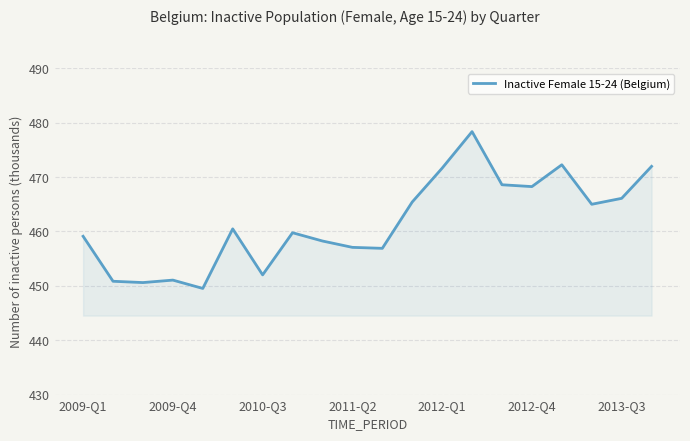

What is the greatest value displayed?

478.3